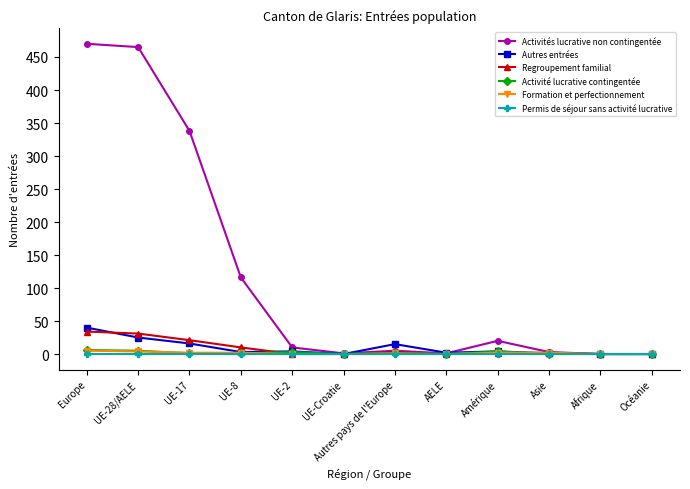

Where does the Formation et perfectionnement series first go above 2?

Europe